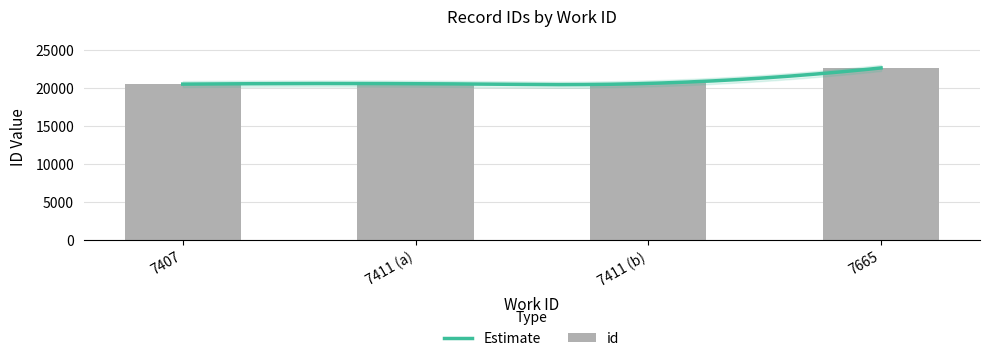

True or false: the data shows 22624 at 7665.

True